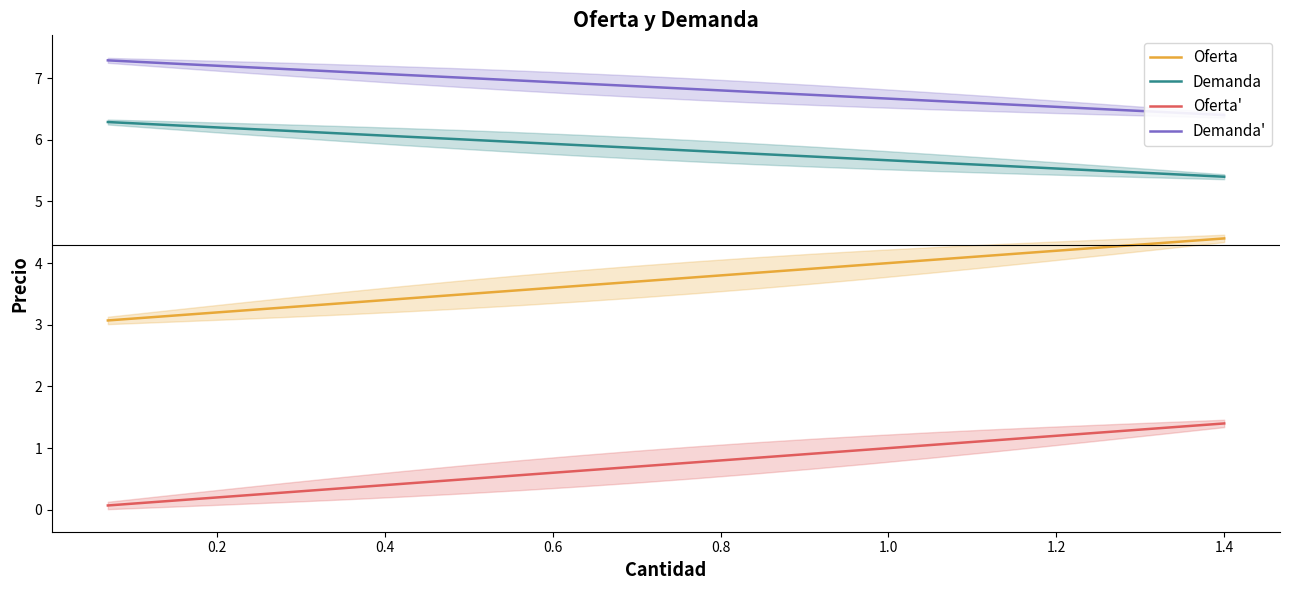

True or false: Oferta' and Demanda cross at least once.

False